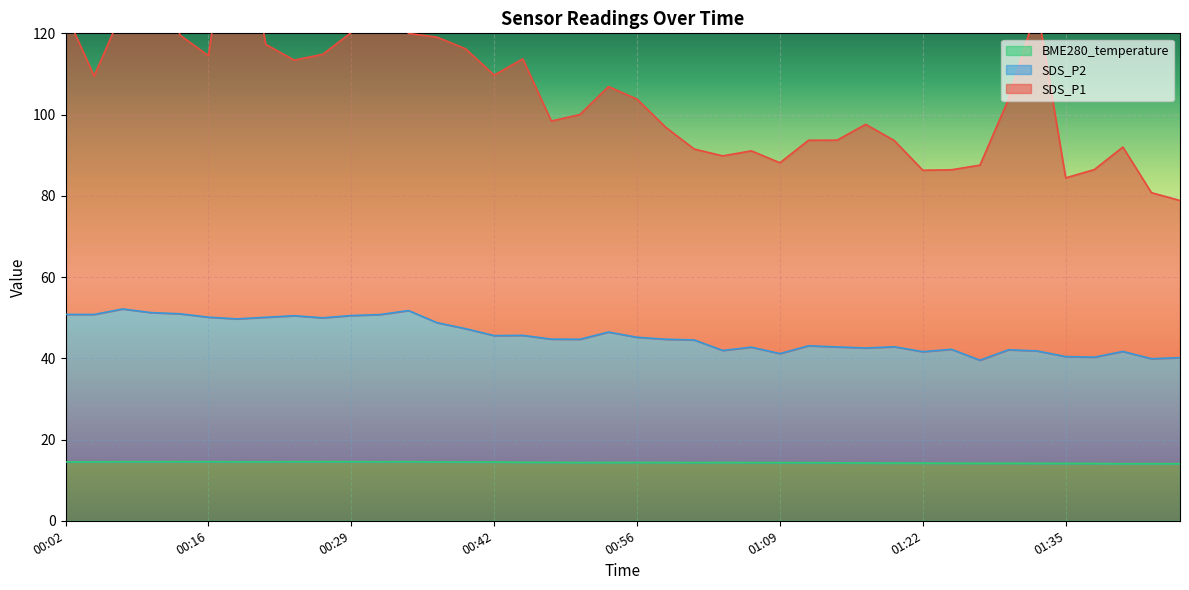

What is the value of the SDS_P1 point at the 3rd from the left?

125.6